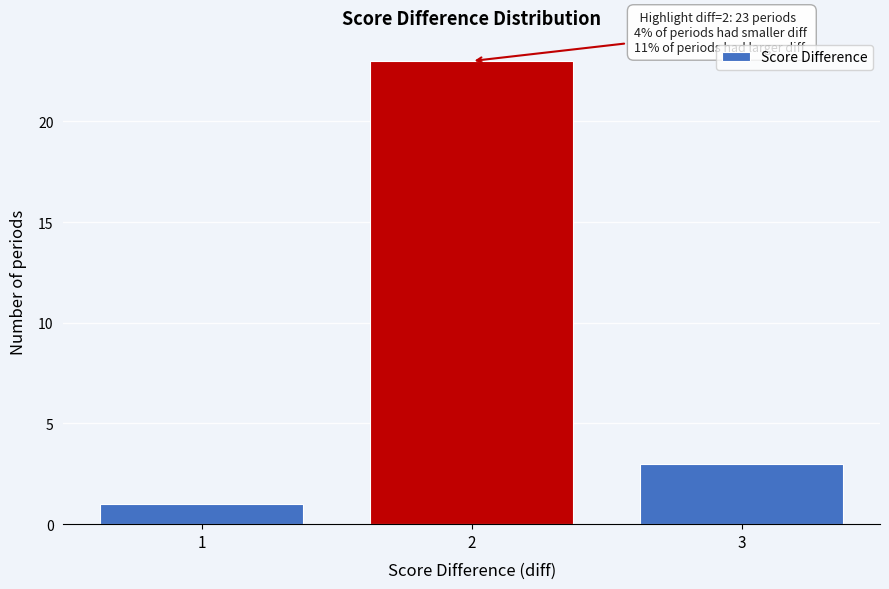

Reading left to right, transcribe all the data shown in this chart.

1	23	3